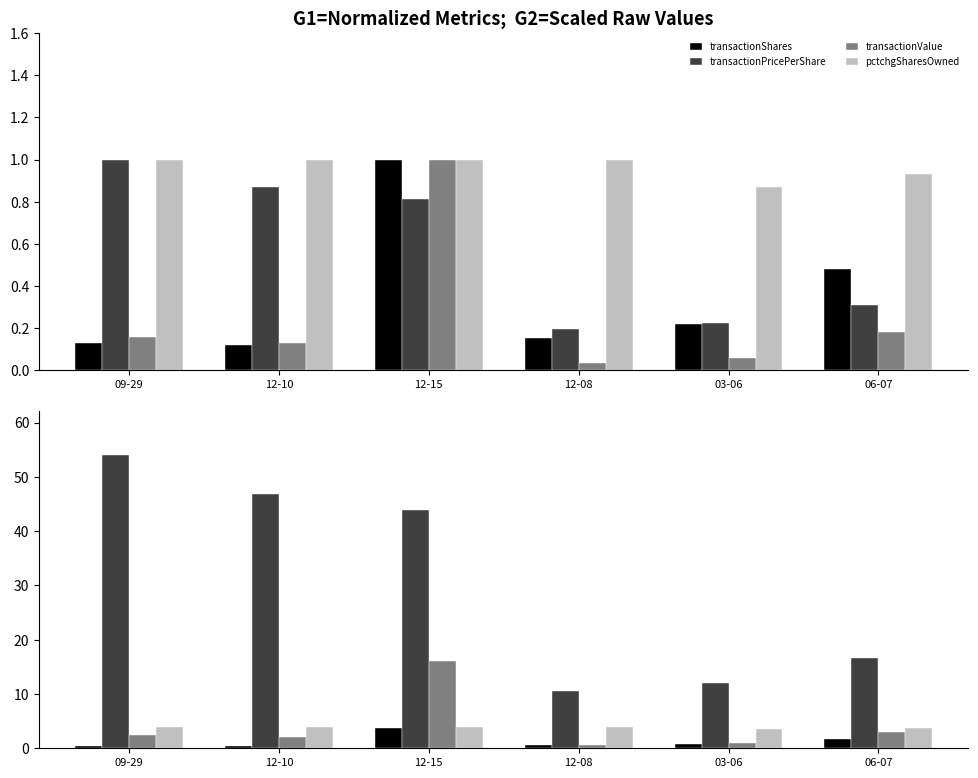

Which series has the widest spread of values?

transactionPricePerShare